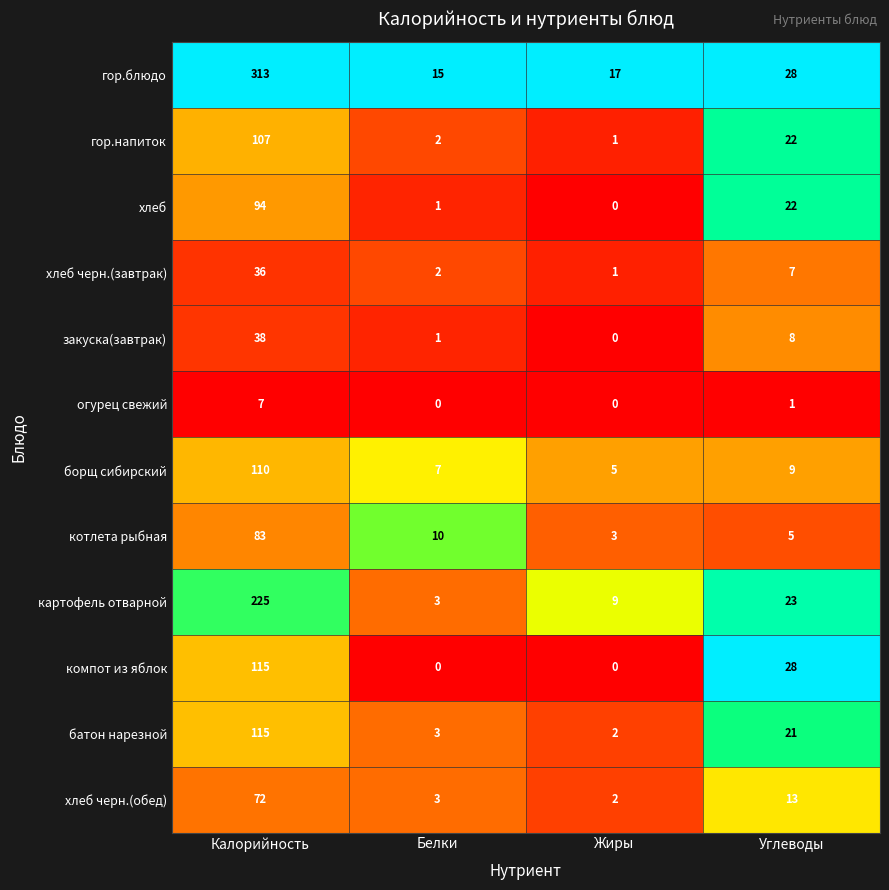

At which category is the sum across all series the highest?

Калорийность